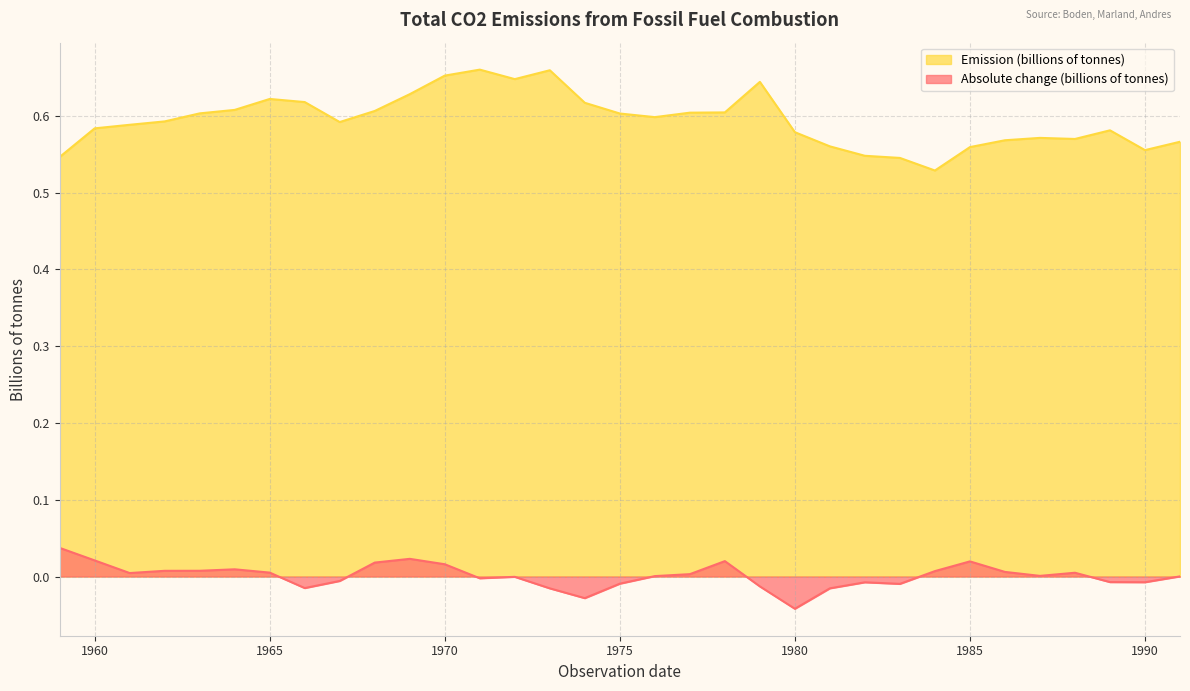

Between 1982 and 1990, which series saw the biggest shift?

Emission (billions of tonnes)